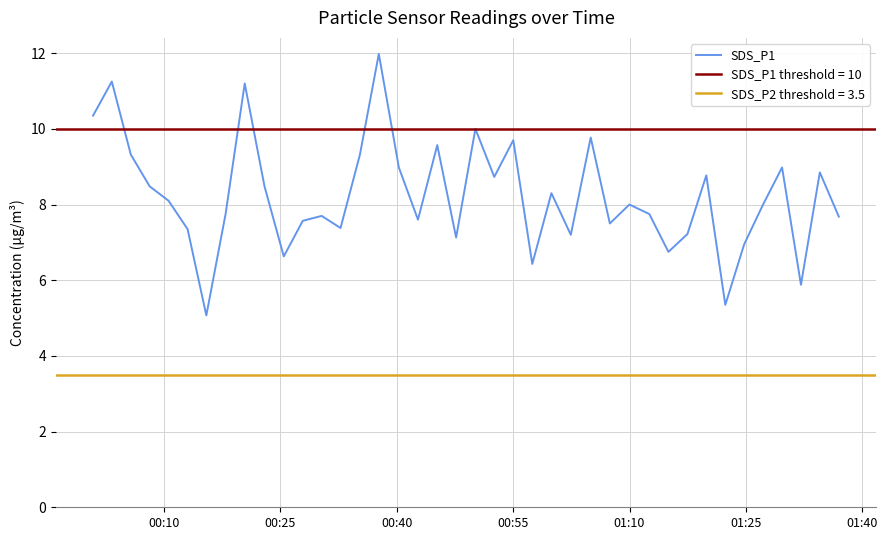

What is the lowest value of the SDS_P1 series?

5.1